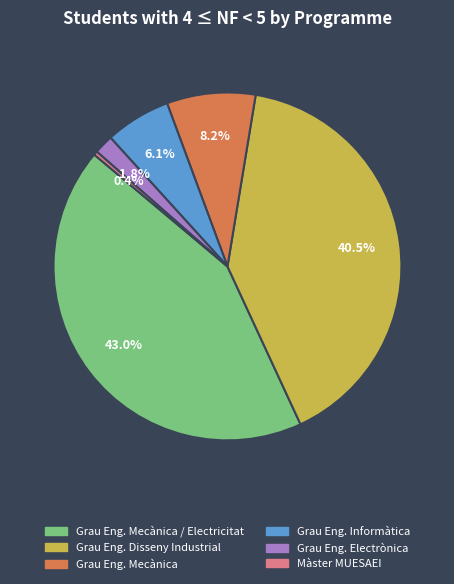

Is there any slice that represents more than half of the pie?

No